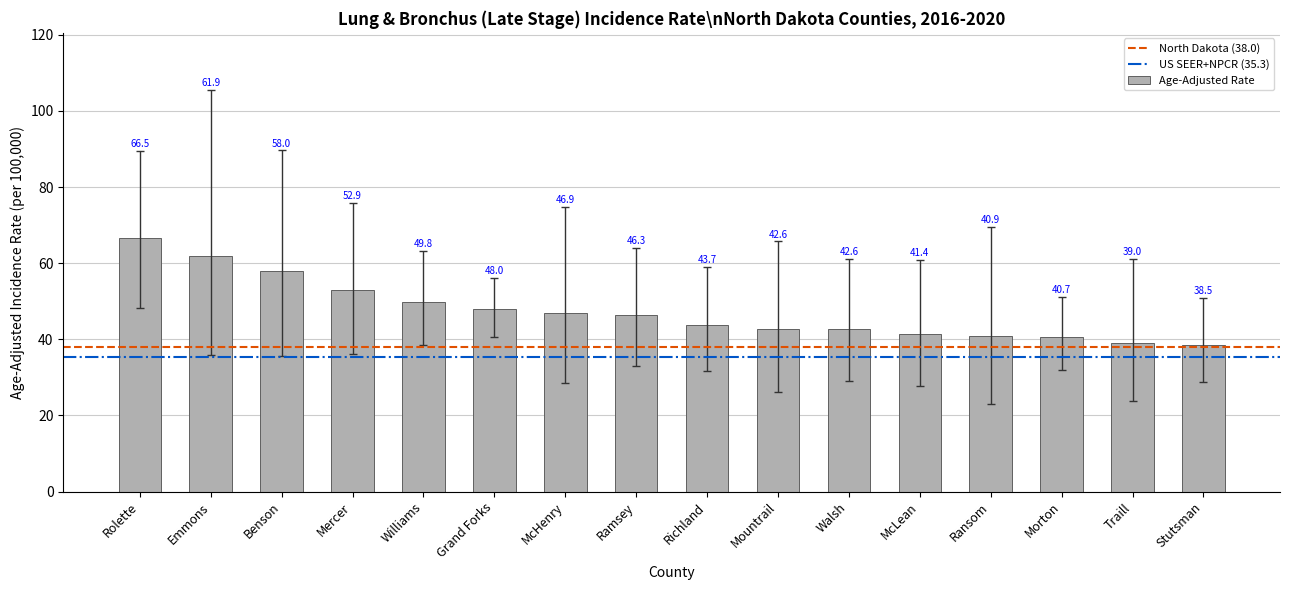

What is the sum of the values at Morton and Benson?

98.7